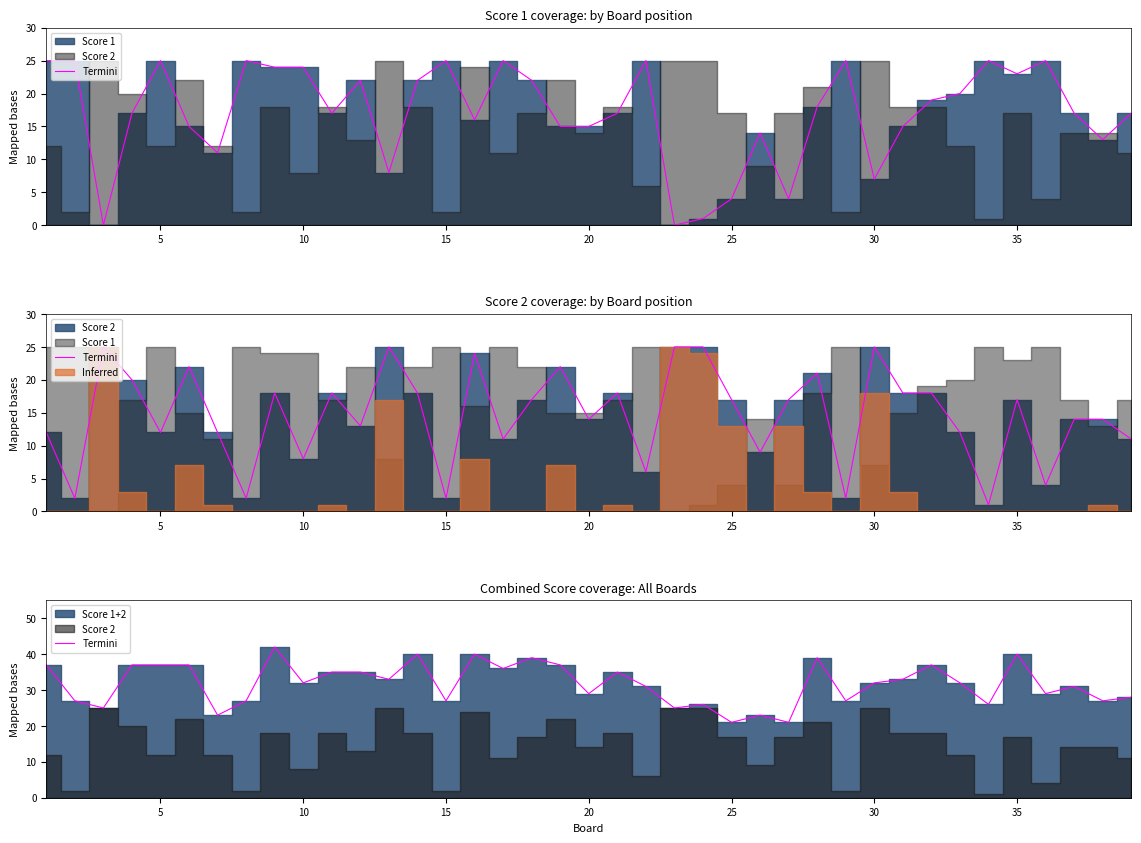

How many lines are shown in the chart?

1